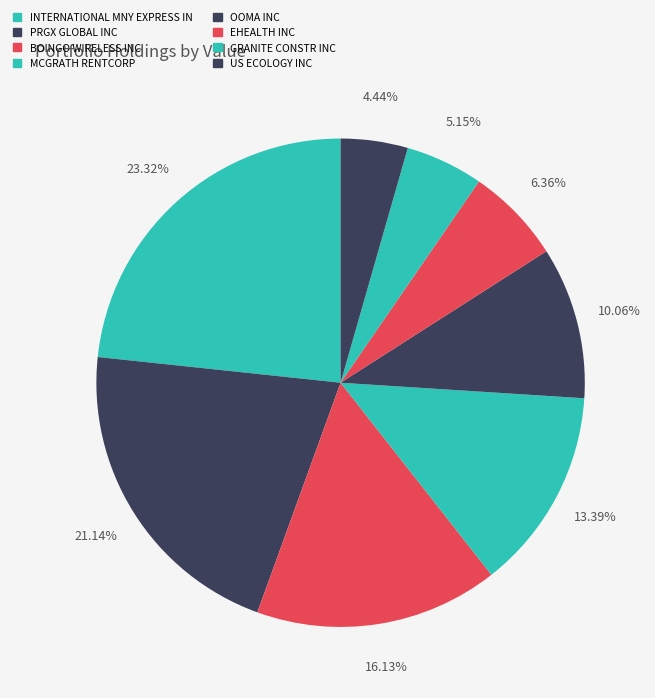

Count the number of slices in the pie.

8